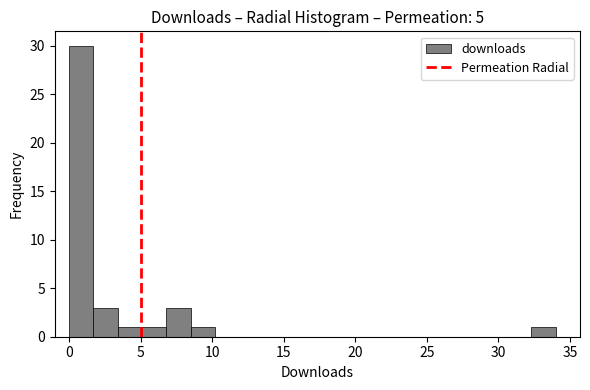

Around what value on the x-axis is the tallest bar? Give the approximate position of its centre, as read against the axis.

1.0